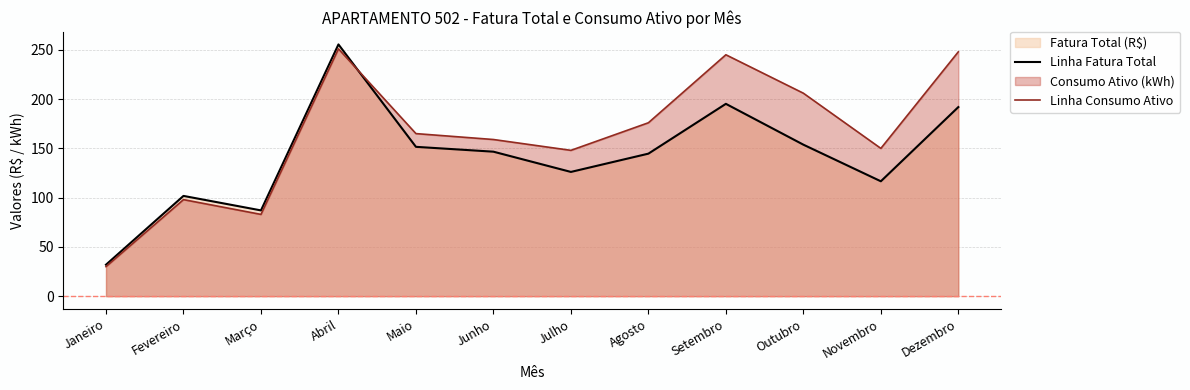

Between Outubro and Junho, which is larger?

Outubro